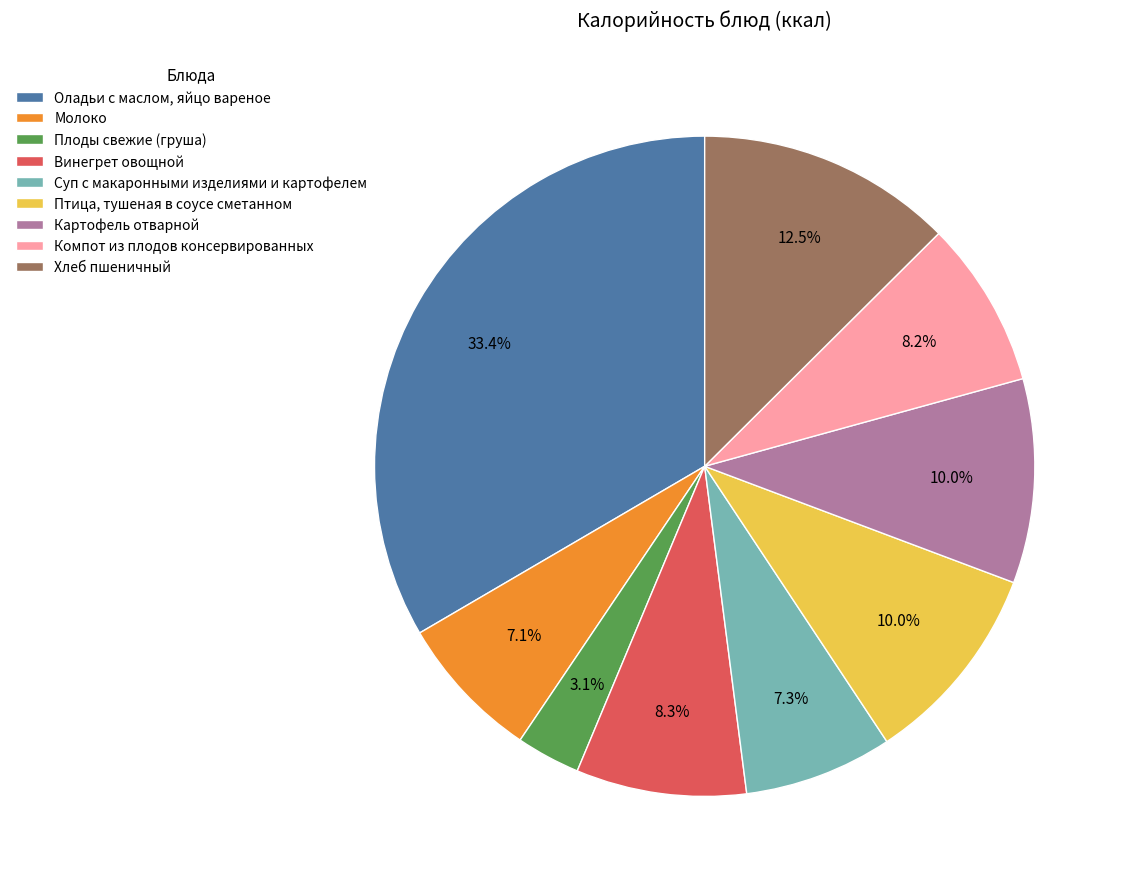

The Компот из плодов консервированных slice represents 1% of the pie. True or false?

False